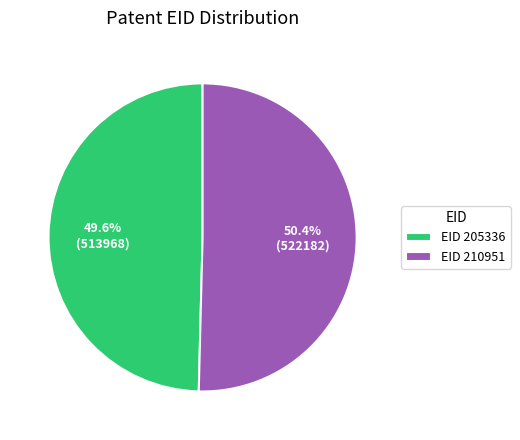

To the nearest percent, what is the difference between the largest and smallest slice percentages?

1%